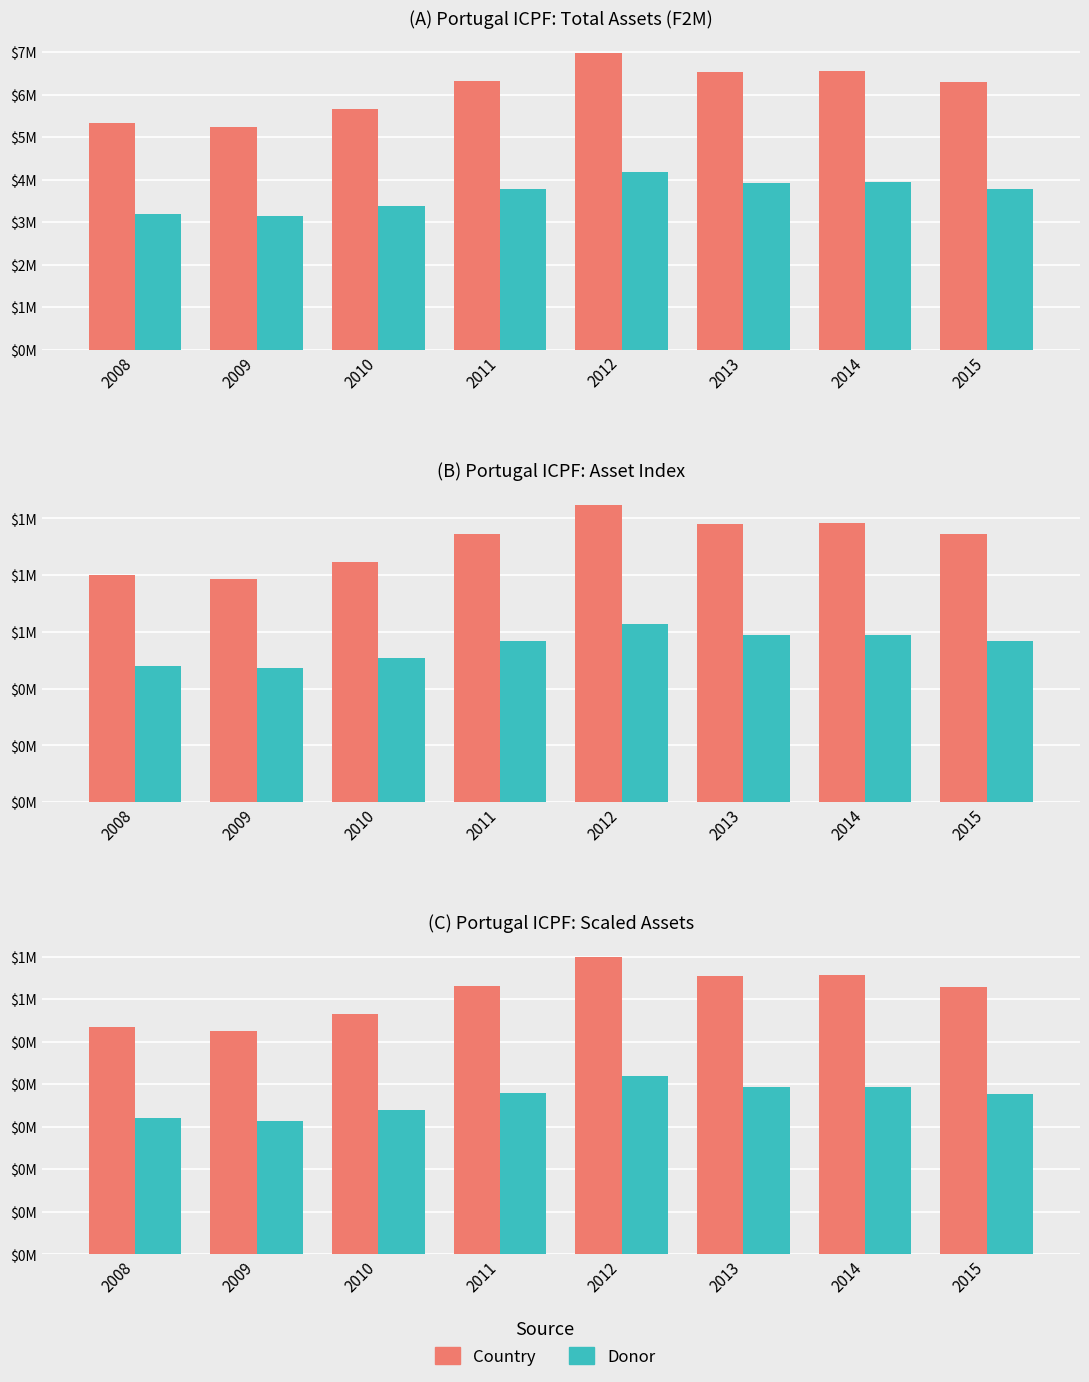

Which series changed the most between 2010 and 2012?

Country